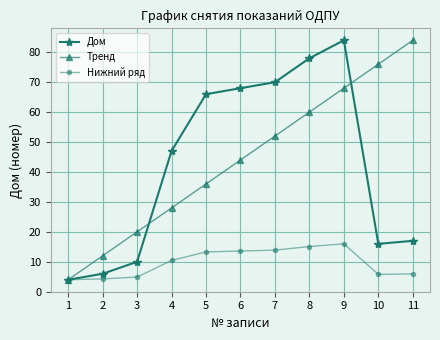

At 9, list the series in order from largest to smallest.

Дом, Тренд, Нижний ряд